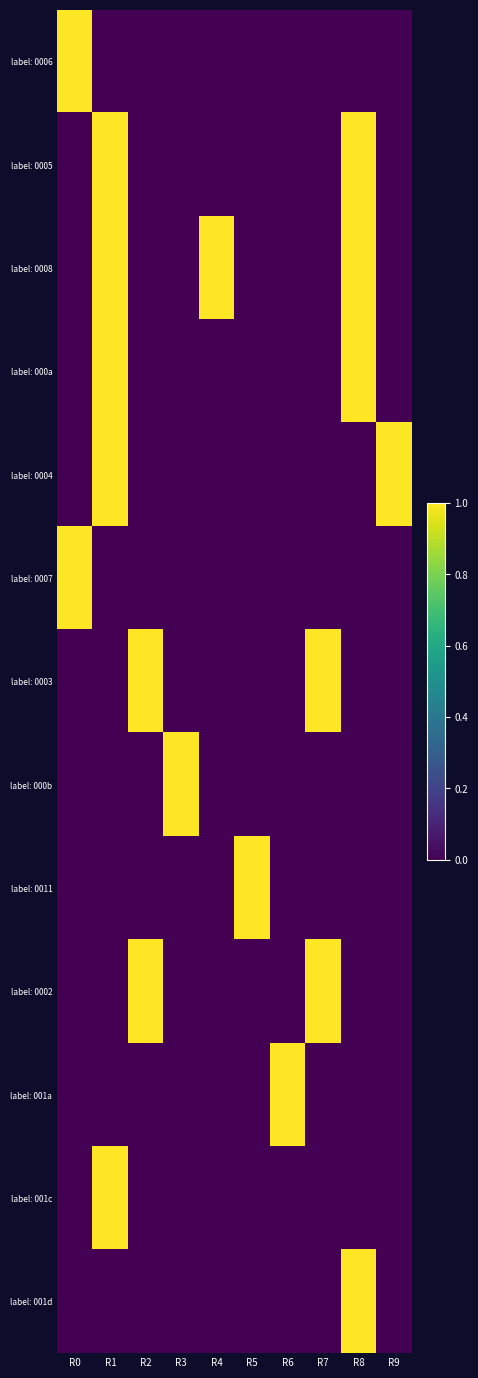

What is the total value across all series at R2?

2